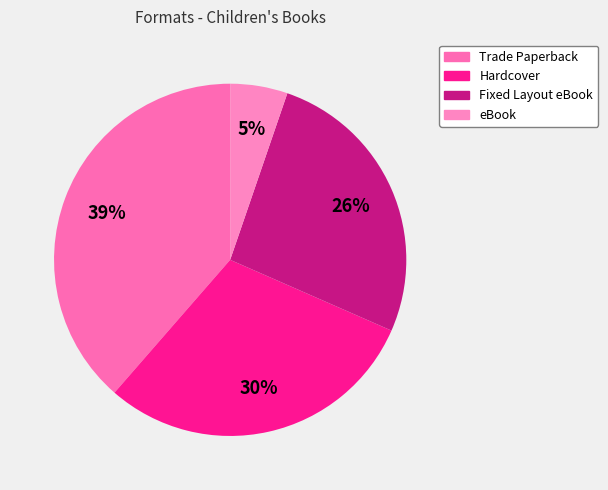

What percentage is the Hardcover slice, to the nearest percent?

30%